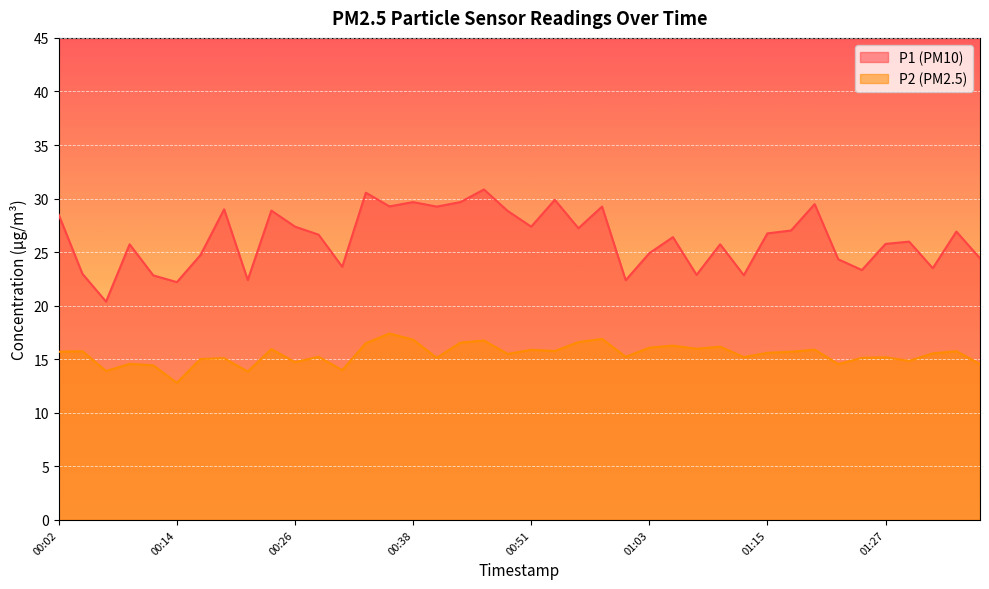

List the labels in order of P1 value, largest first.

00:46, 00:34, 00:53, 00:38, 00:43, 01:20, 00:36, 00:41, 00:58, 00:19, 00:24, 00:48, 00:02, 00:26, 00:51, 00:55, 01:17, 01:35, 01:15, 00:29, 01:05, 01:30, 01:27, 00:09, 01:10, 01:03, 00:17, 01:37, 01:22, 00:31, 01:32, 01:25, 00:04, 01:08, 01:13, 00:12, 00:21, 01:00, 00:14, 00:07